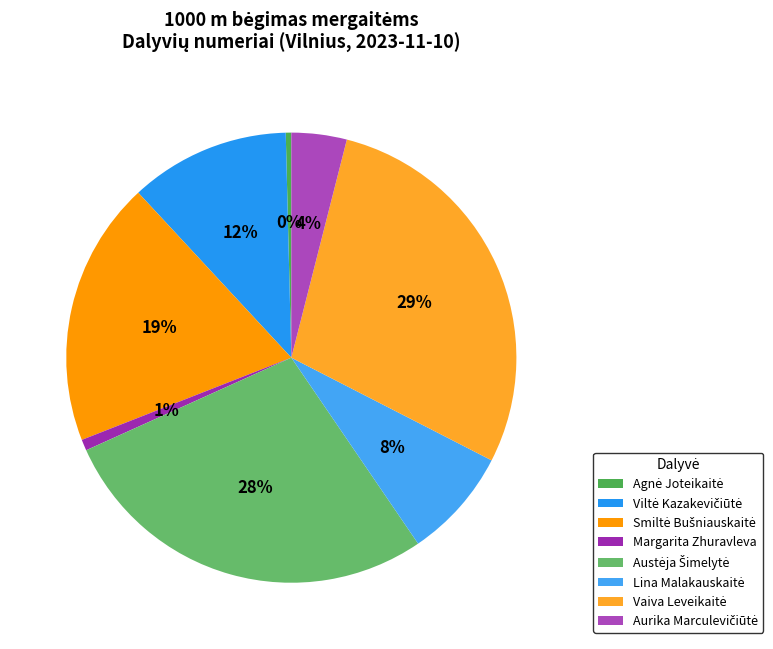

True or false: Viltė Kazakevičiūtė accounts for 17% of the total.

False